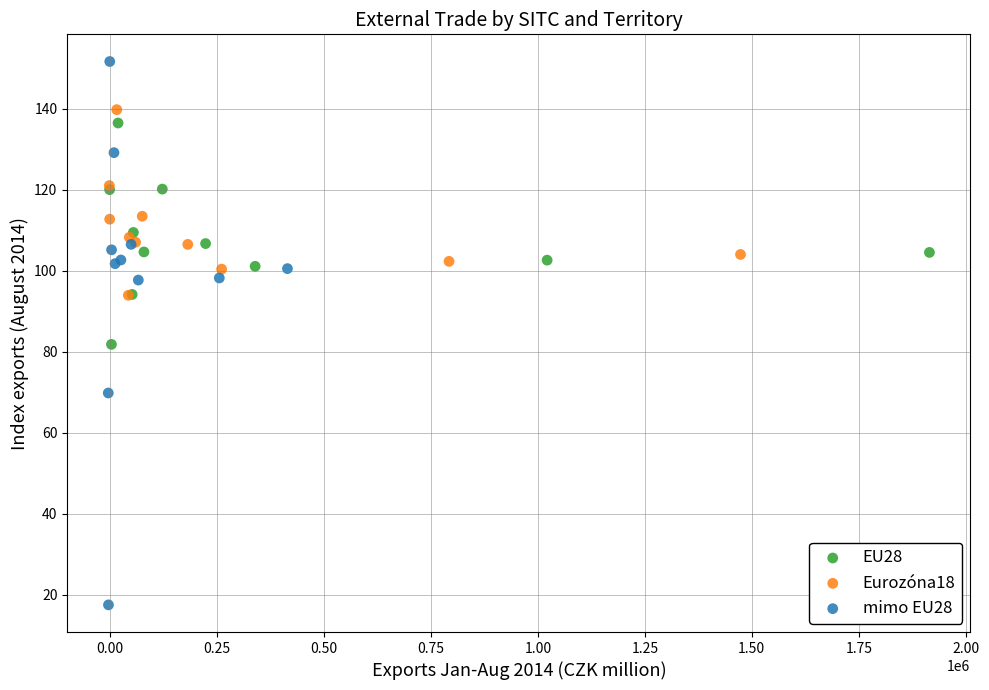

Which series has the widest spread of Y values?

mimo EU28